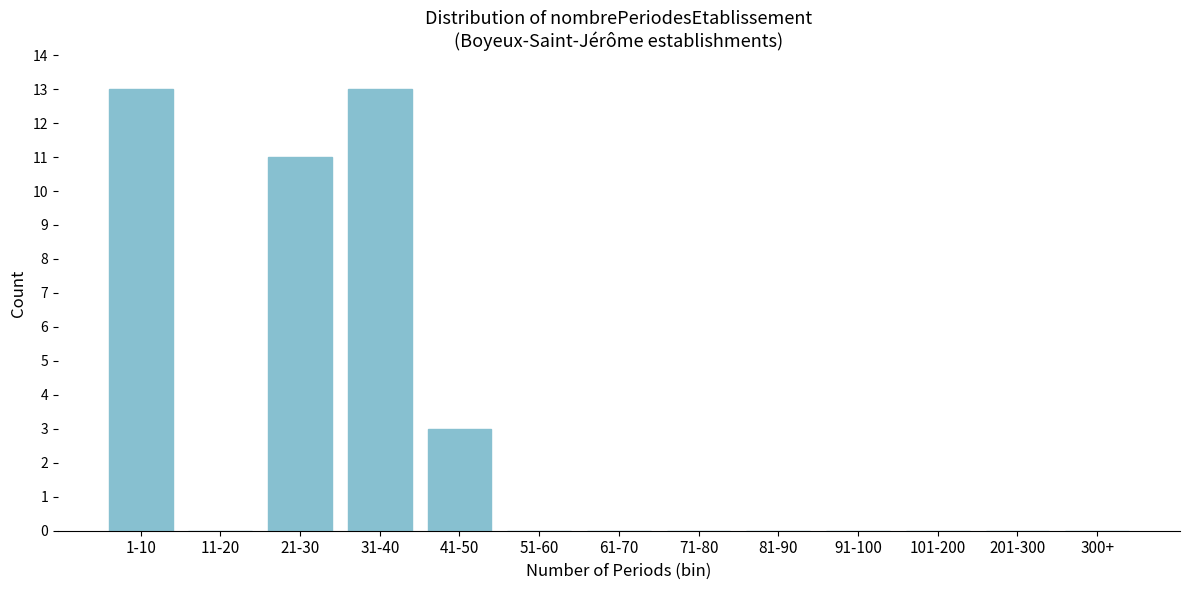

Reading right to left, what are all the values shown in this chart?

300+=0	201-300=0	101-200=0	91-100=0	81-90=0	71-80=0	61-70=0	51-60=0	41-50=3	31-40=13	21-30=11	11-20=0	1-10=13